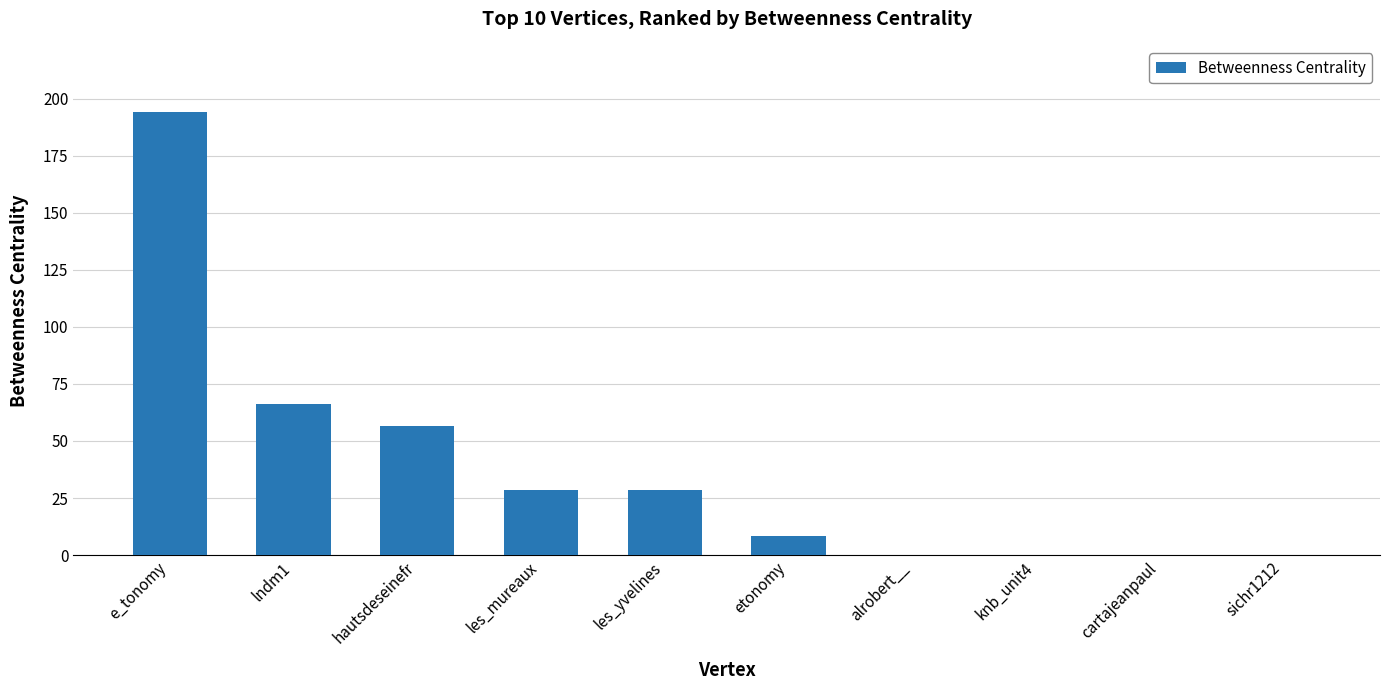

Is it true that the value at hautsdeseinefr is 86.2?

False